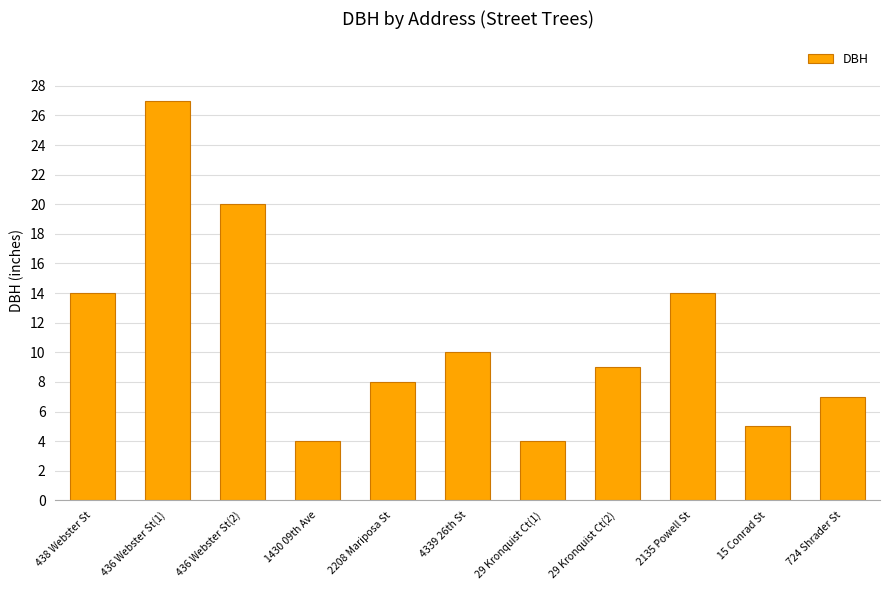

True or false: the data shows 4 at 29 Kronquist Ct(1).

True